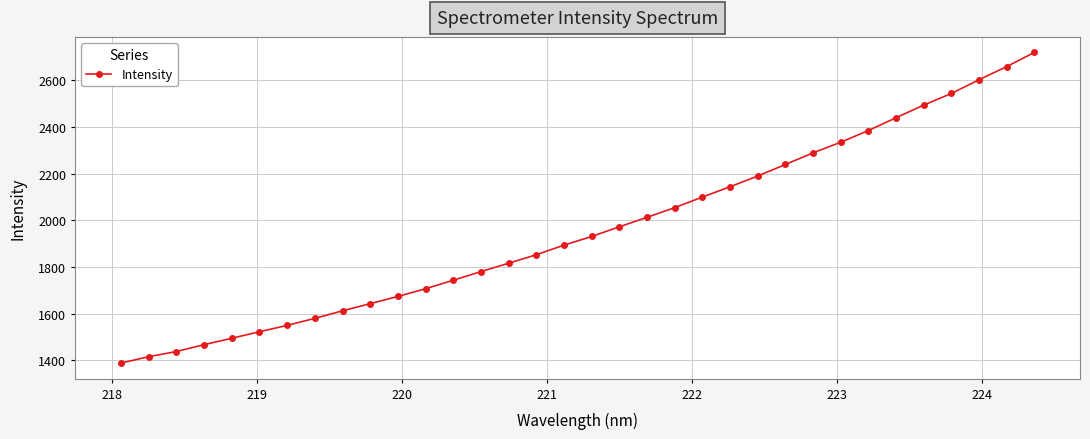

Does the chart display data point markers on the line(s)?

Yes